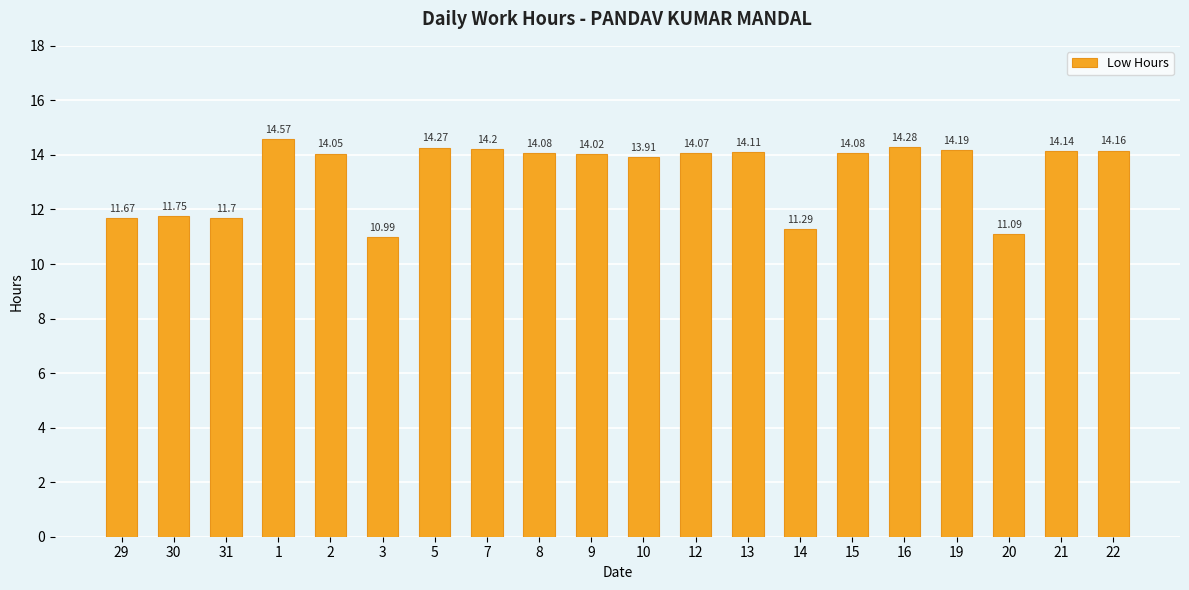

Reading left to right, list all the values displayed in this chart.

11.7	11.8	11.7	14.6	14.1	11.0	14.3	14.2	14.1	14.0	13.9	14.1	14.1	11.3	14.1	14.3	14.2	11.1	14.1	14.2